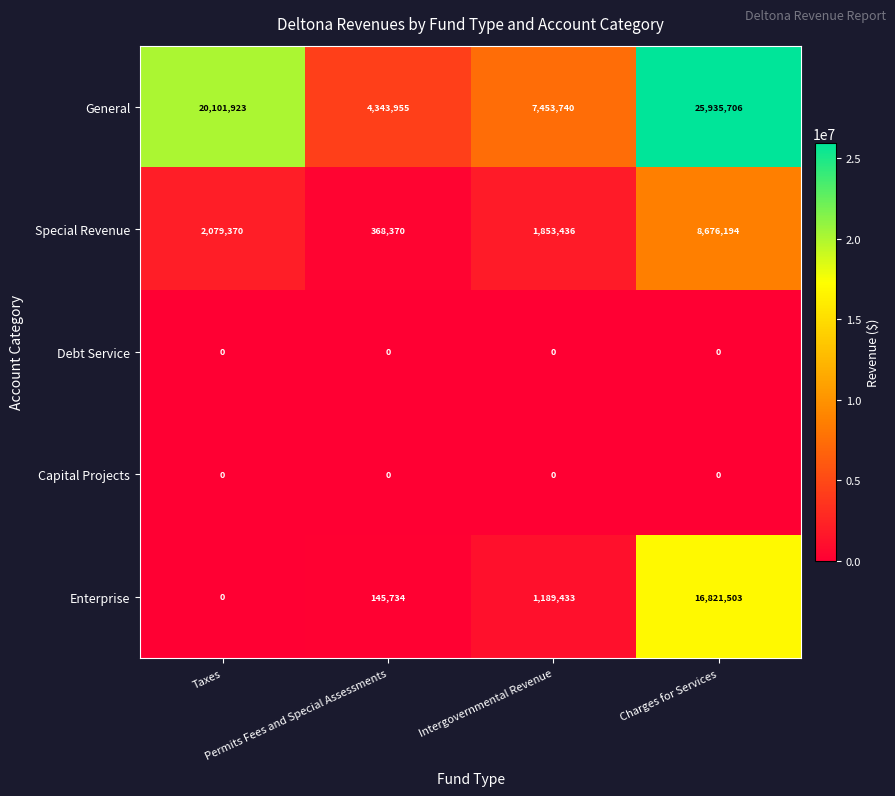

Which series has the widest spread of values?

General